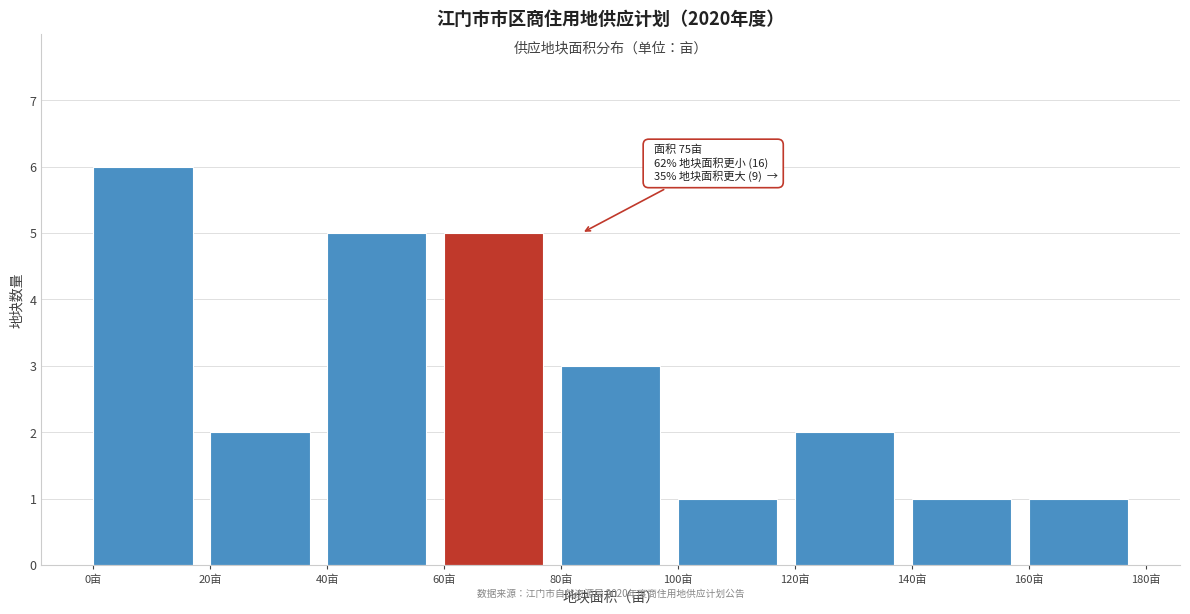

Which range on the x-axis has the tallest bar?

0 to 20